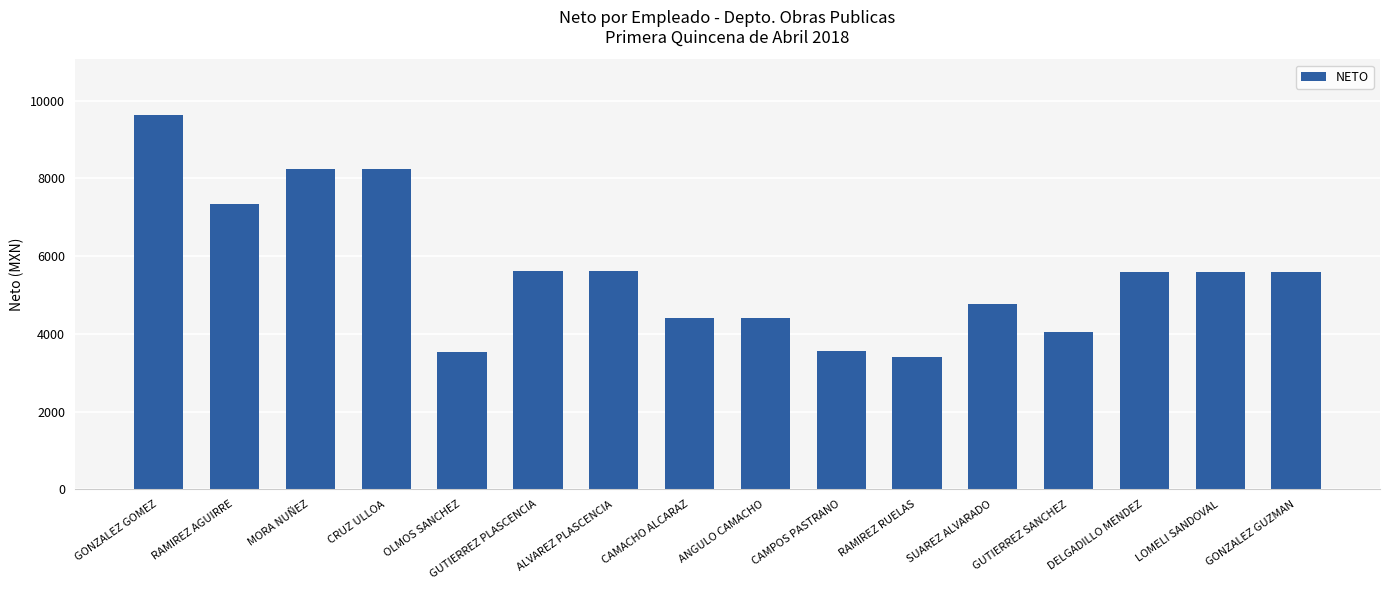

At which category does the chart reach its peak across all series?

GONZALEZ GOMEZ